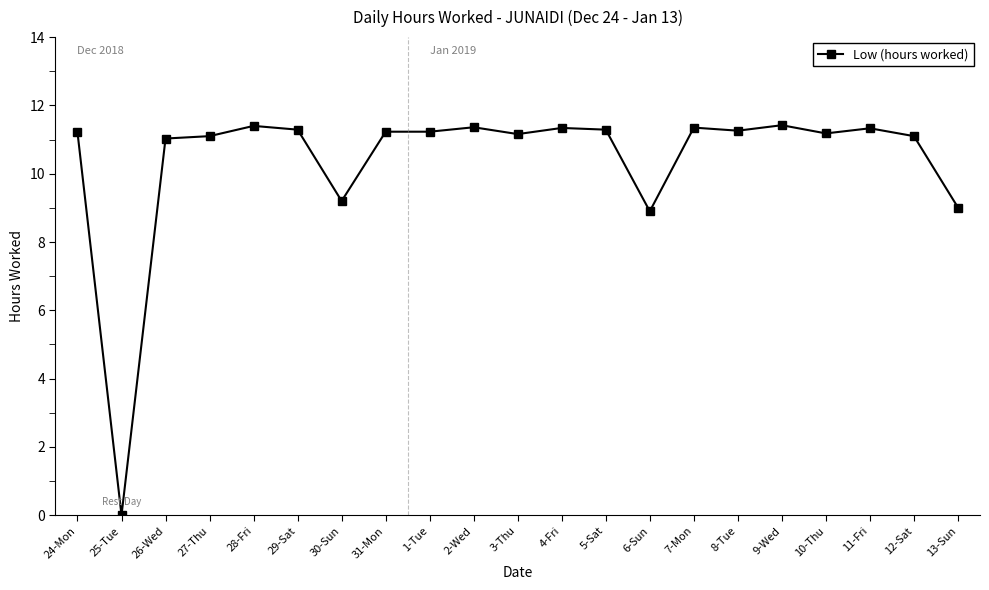

The chart shows a value of 11.0 at 26-Wed. True or false?

True